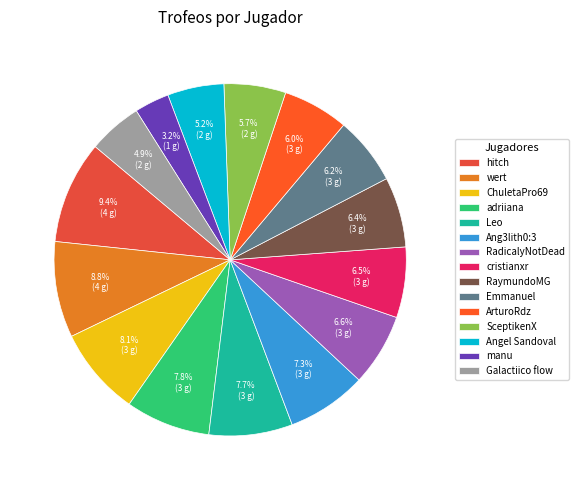

Is it true that Ang3lith0:3 is 7% of the pie?

True